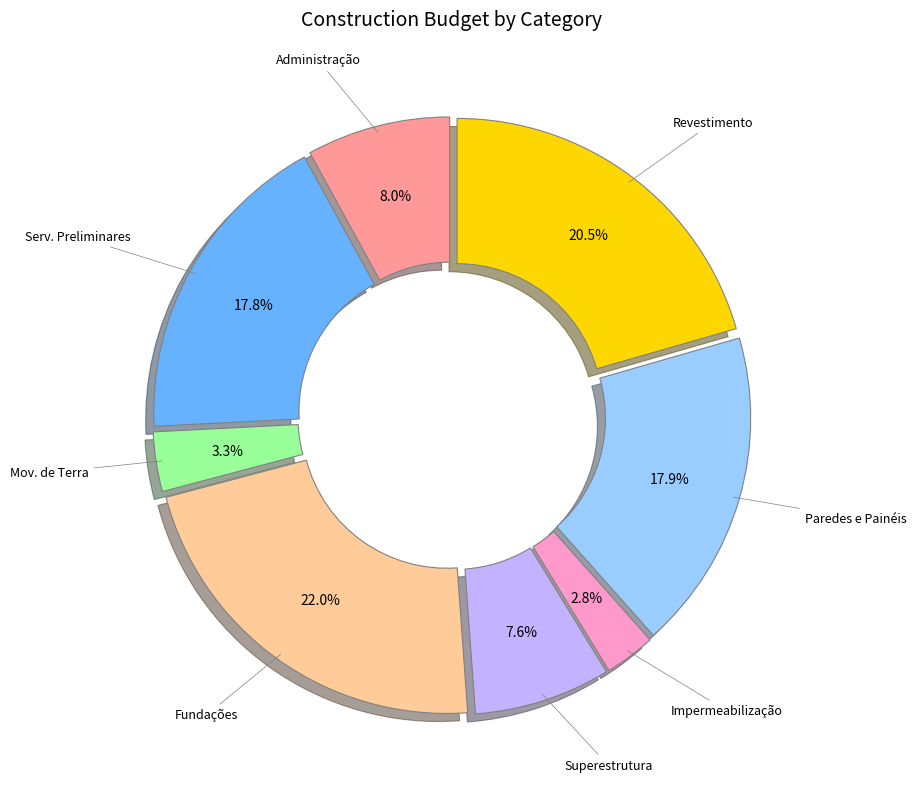

Is there any slice that represents more than half of the pie?

No